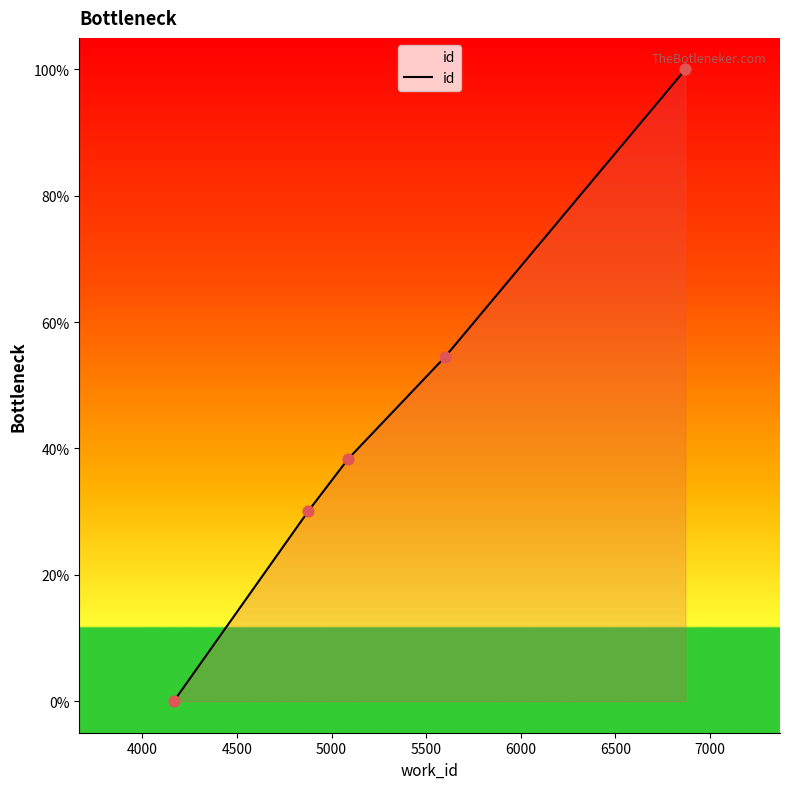

What is the sum of all values?

222.9